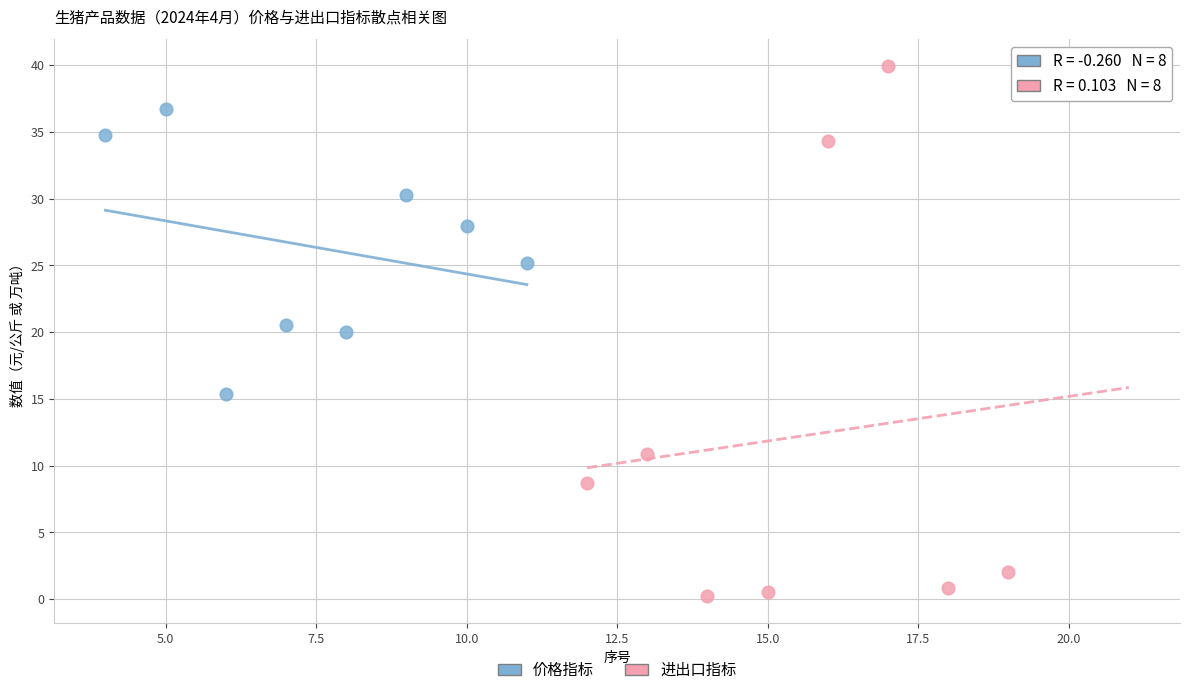

Which series contains the lowest Y value?

进出口指标